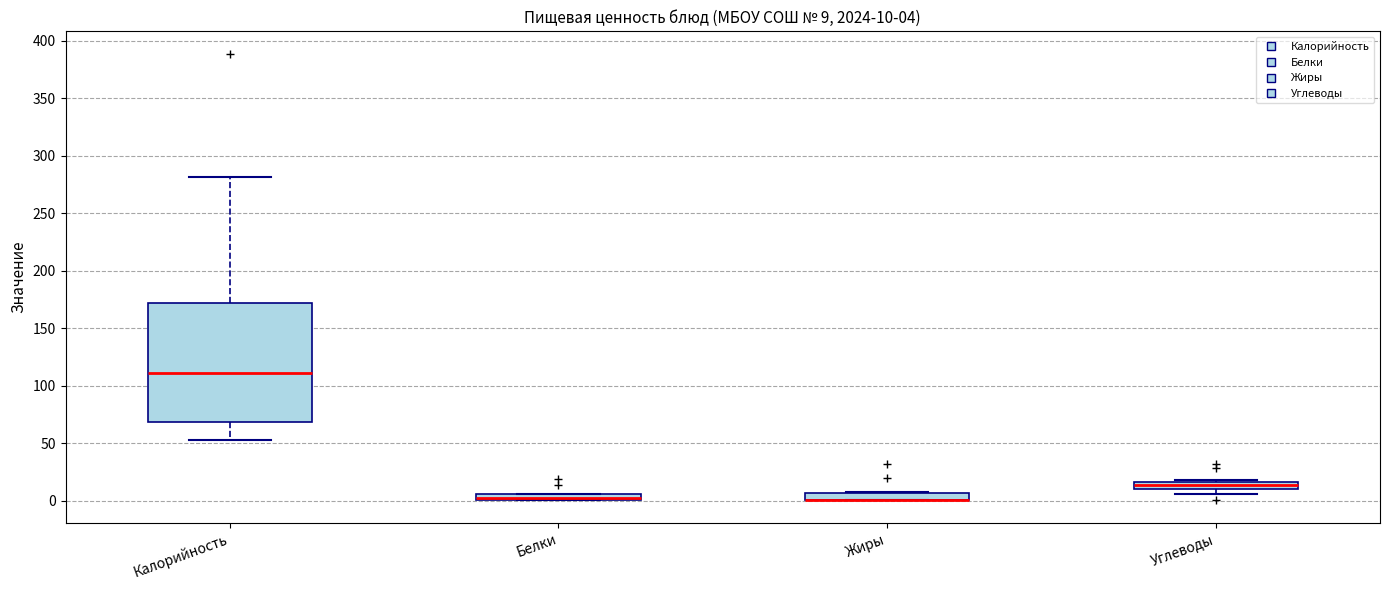

Comparing the boxes themselves (not the whiskers), which one is the tallest?

Калорийность